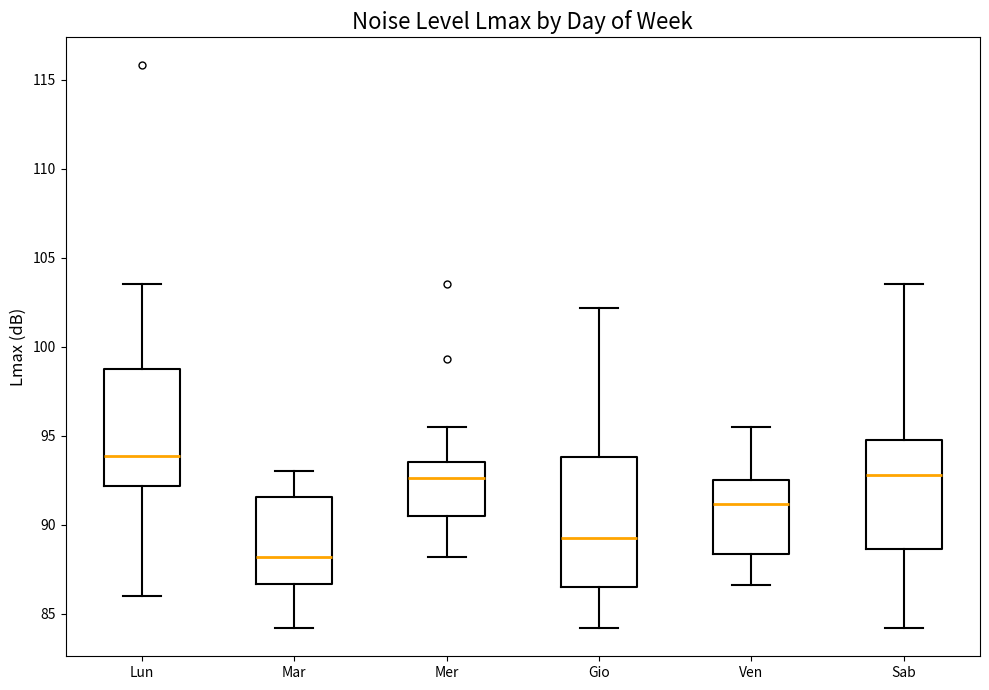

Reading left to right, read every box against the y-axis: the position of its median line, the range the box covers, and the ends of its whiskers. The values are not printed on the chart, so give them approximately, as read against the axis.

Lun: median 94.0, box 92.0 to 99.0, whiskers 86.0 to 103.5
Mar: median 88.0, box 86.5 to 91.5, whiskers 84.0 to 93.0
Mer: median 92.5, box 90.5 to 93.5, whiskers 88.0 to 95.5
Gio: median 89.5, box 86.5 to 94.0, whiskers 84.0 to 102.0
Ven: median 91.0, box 88.5 to 92.5, whiskers 86.5 to 95.5
Sab: median 93.0, box 88.5 to 95.0, whiskers 84.0 to 103.5